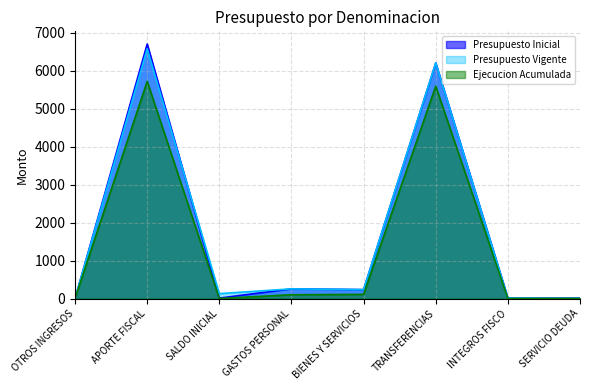

The Presupuesto Inicial series shows 234 at BIENES Y SERVICIOS. True or false?

True